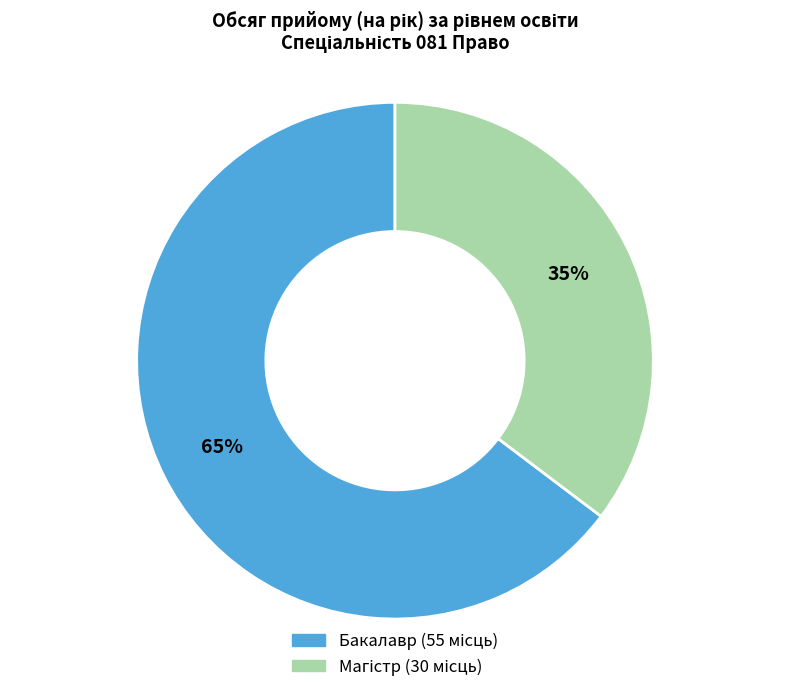

What is the largest slice in the pie chart?

Бакалавр